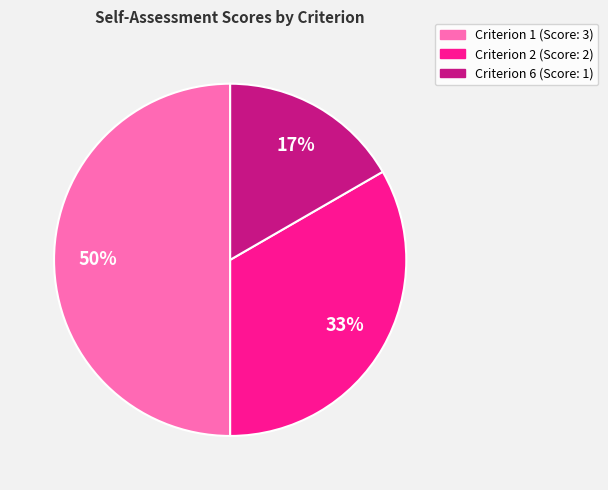

What percentage is the Criterion 6 (Score: 1) slice, to the nearest percent?

17%